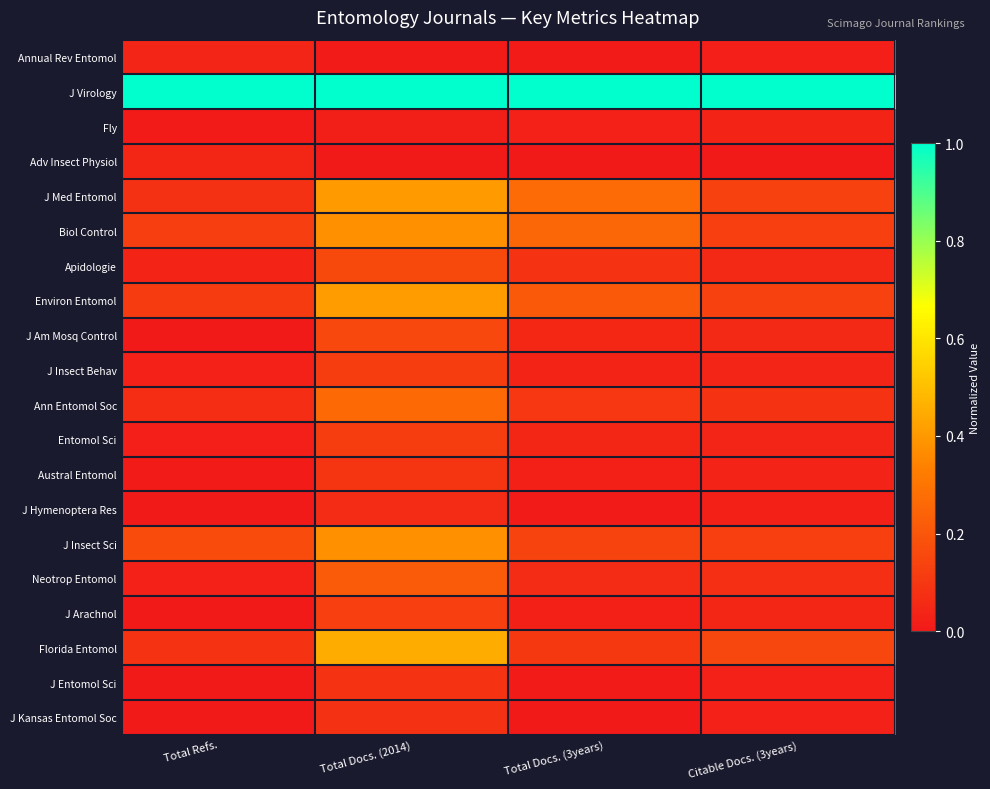

At which category does the chart reach its peak across all series?

Total Refs.